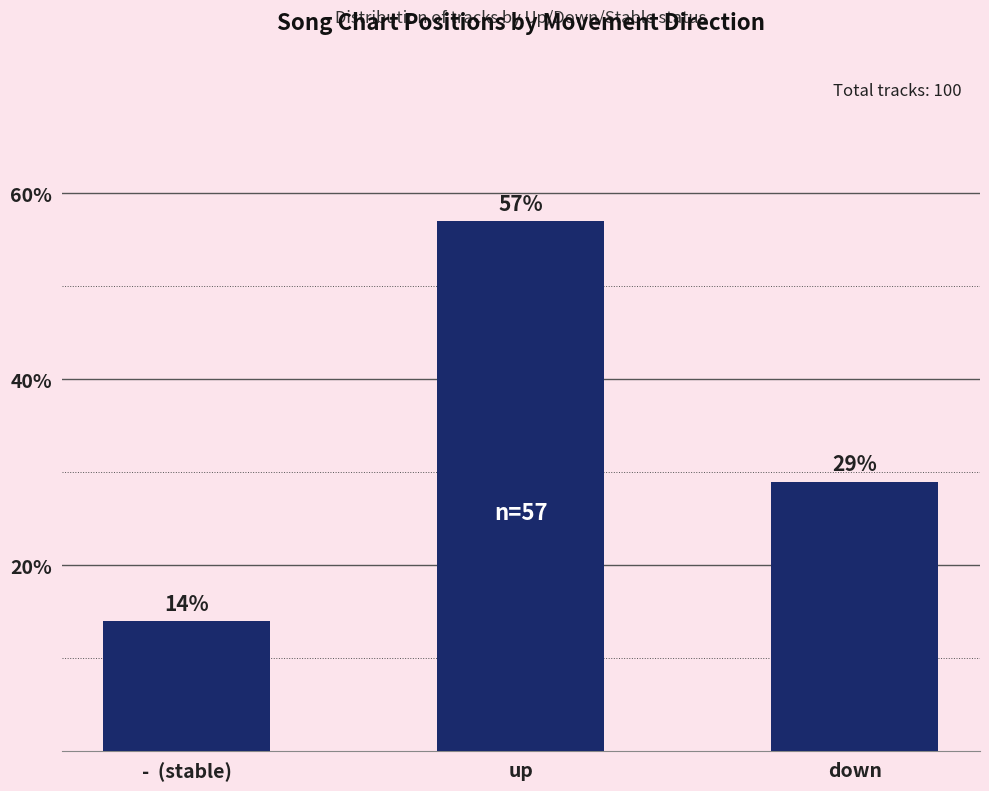

What is the maximum value shown in the chart?

57.0